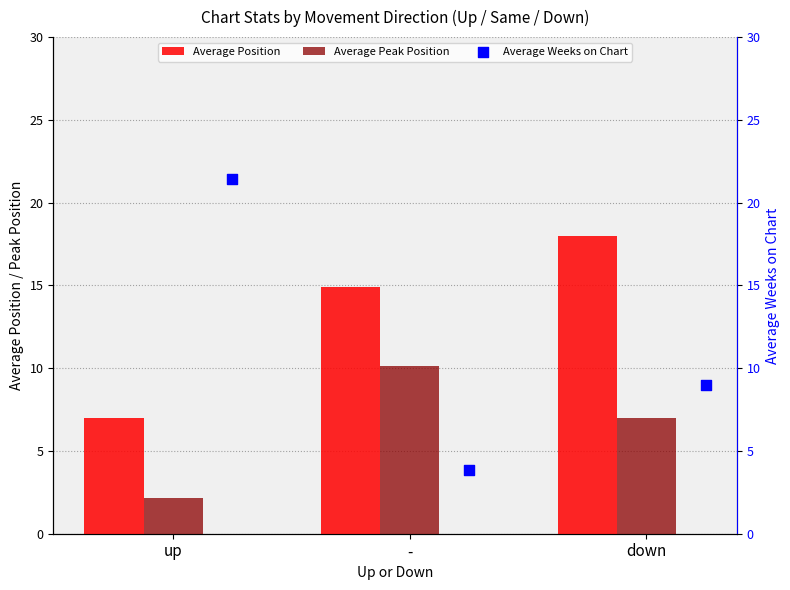

At how many categories does at least one series exceed 9?

3